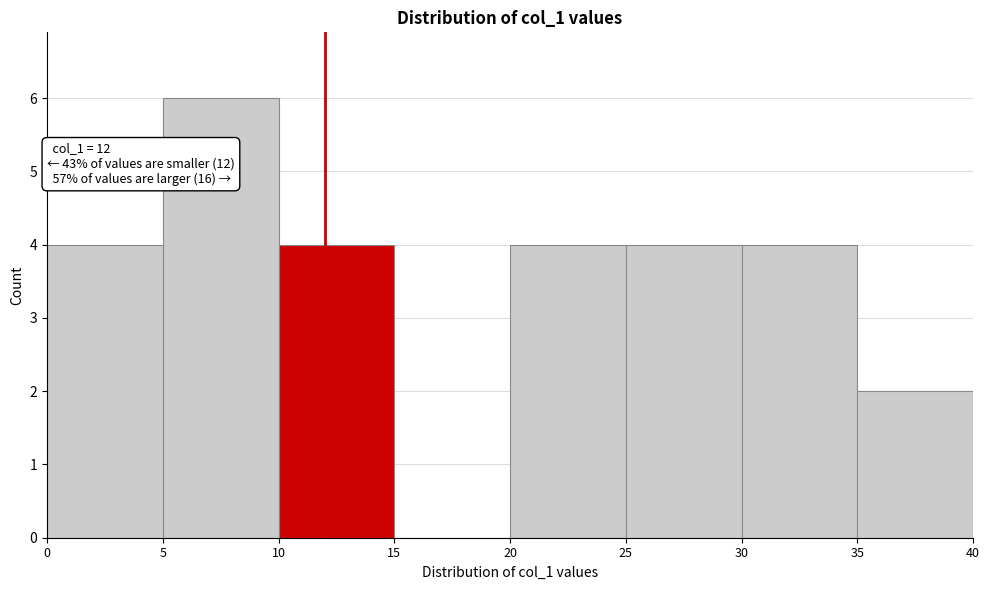

Over which range of the x-axis is the bar tallest?

5 to 10